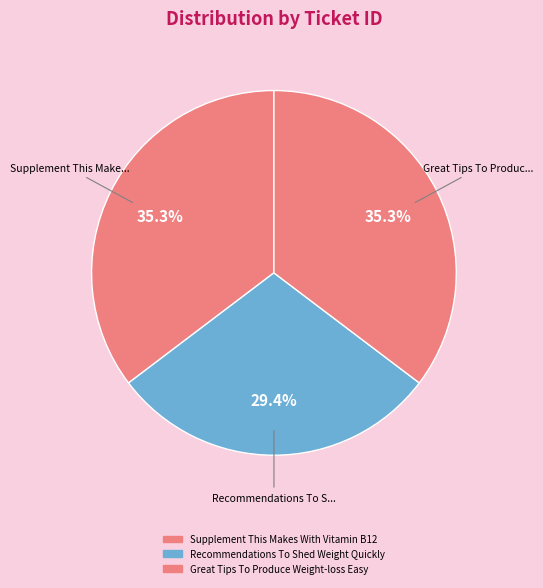

What is the total percentage of Recommendations To Shed Weight Quickly and Great Tips To Produce Weight-loss Easy?

64.7%